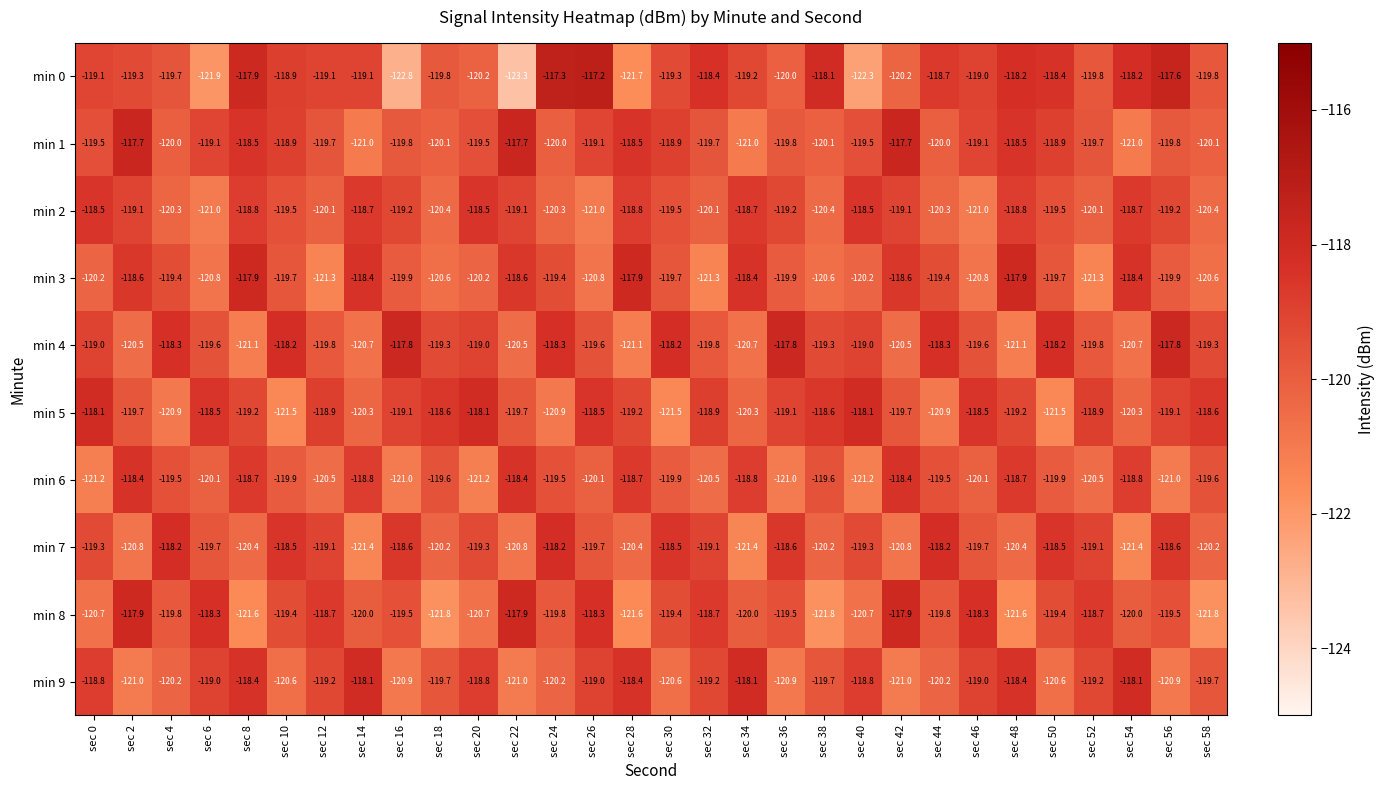

Rank the series at sec 6 from highest to lowest value.

min 8, min 5, min 9, min 1, min 4, min 7, min 6, min 3, min 2, min 0